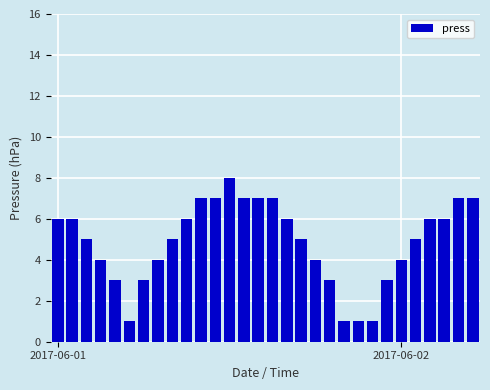

What is the value of the 16th bar from the left?

7